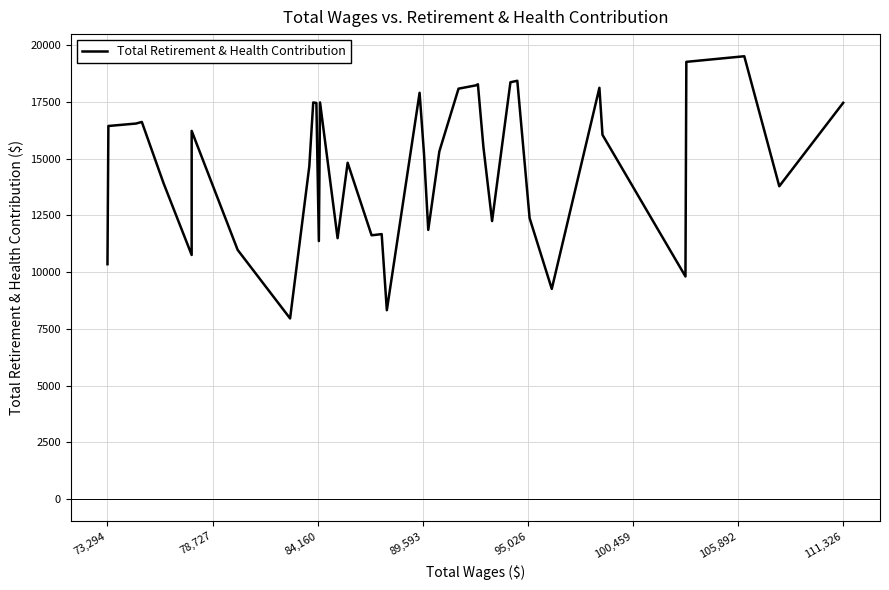

What is the greatest value displayed?

19515